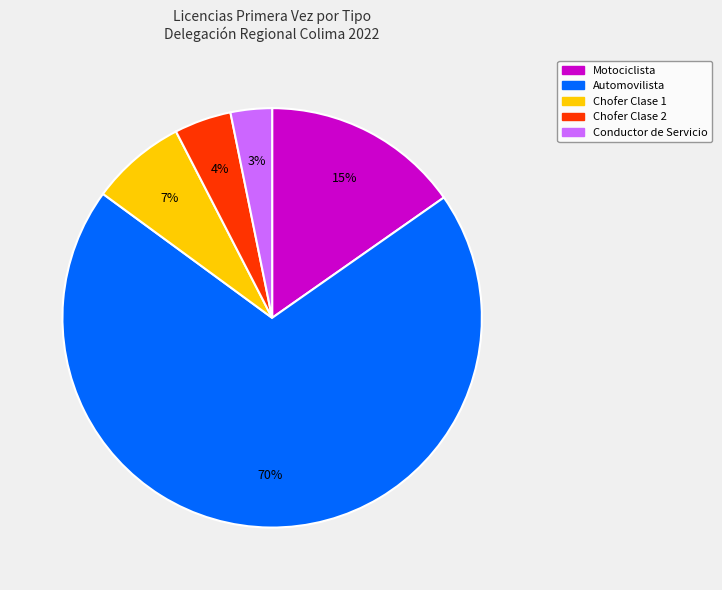

Which has a higher value, Chofer Clase 1 or Chofer Clase 2?

Chofer Clase 1